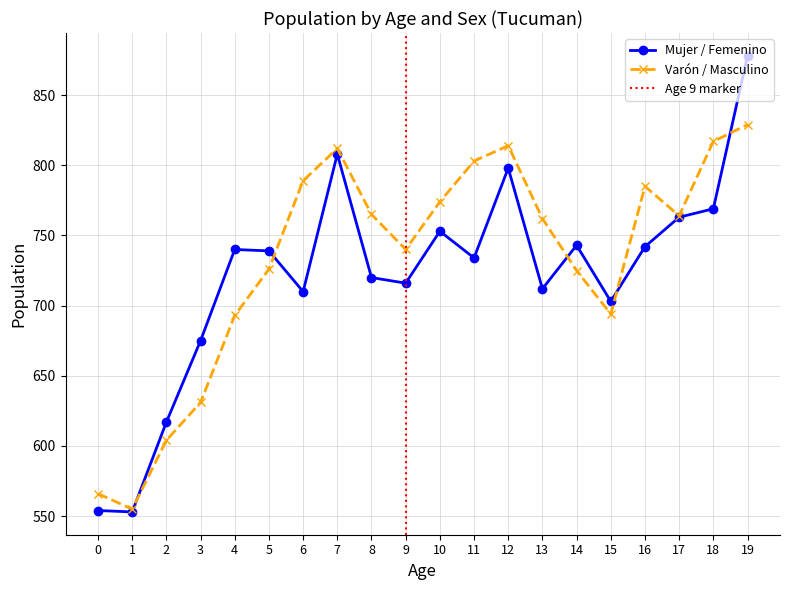

Which has a higher value, 2 or 3?

3